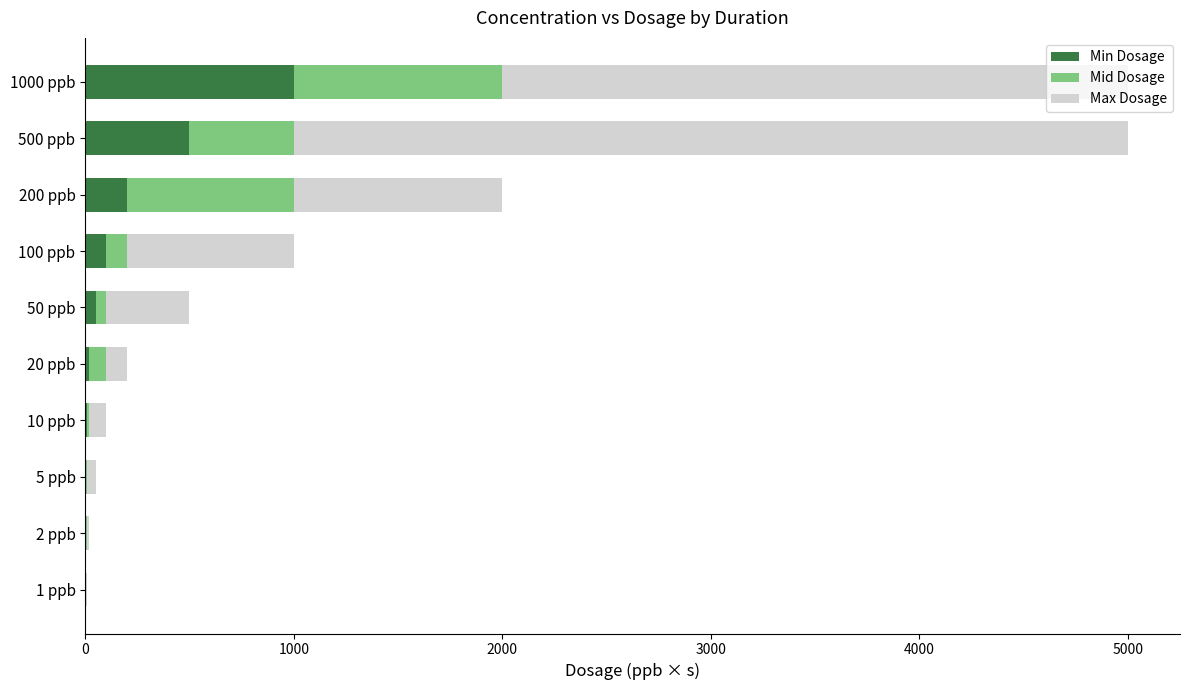

What is the highest value of the Min Dosage series?

1000